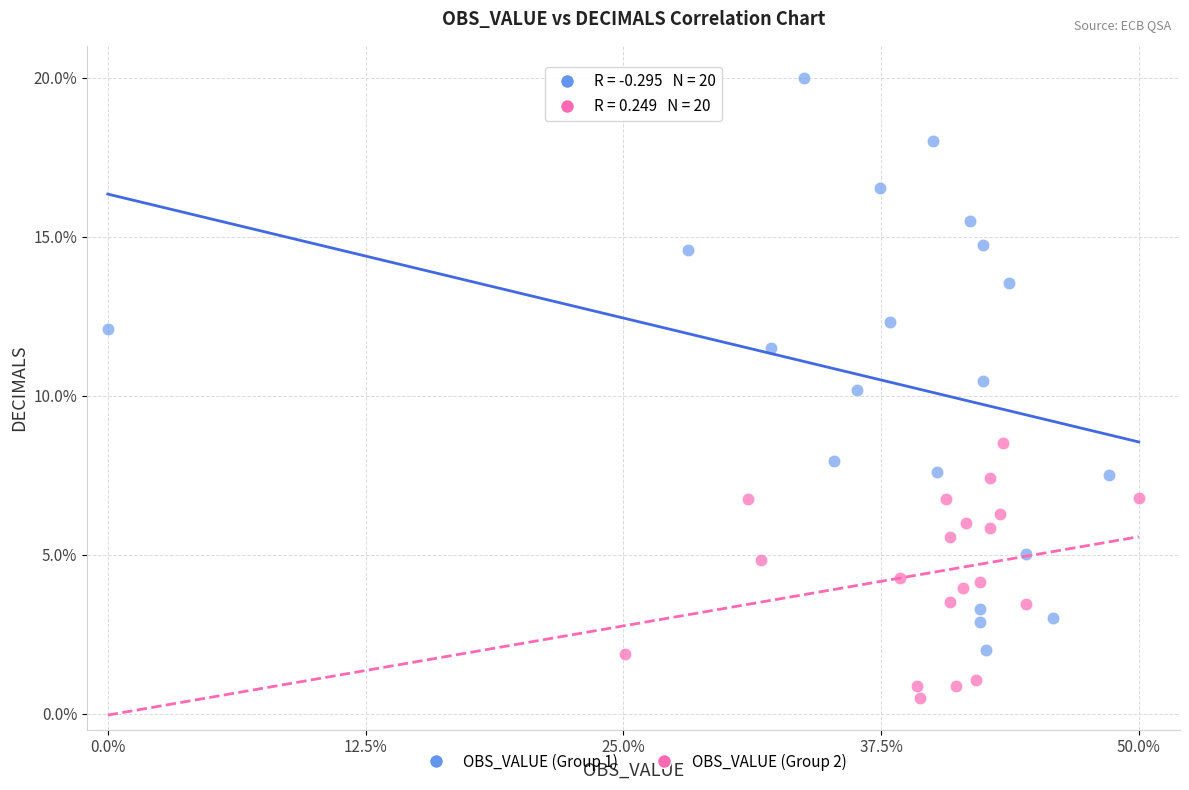

Which series has the largest Y range (max minus min)?

OBS_VALUE (Group 1)